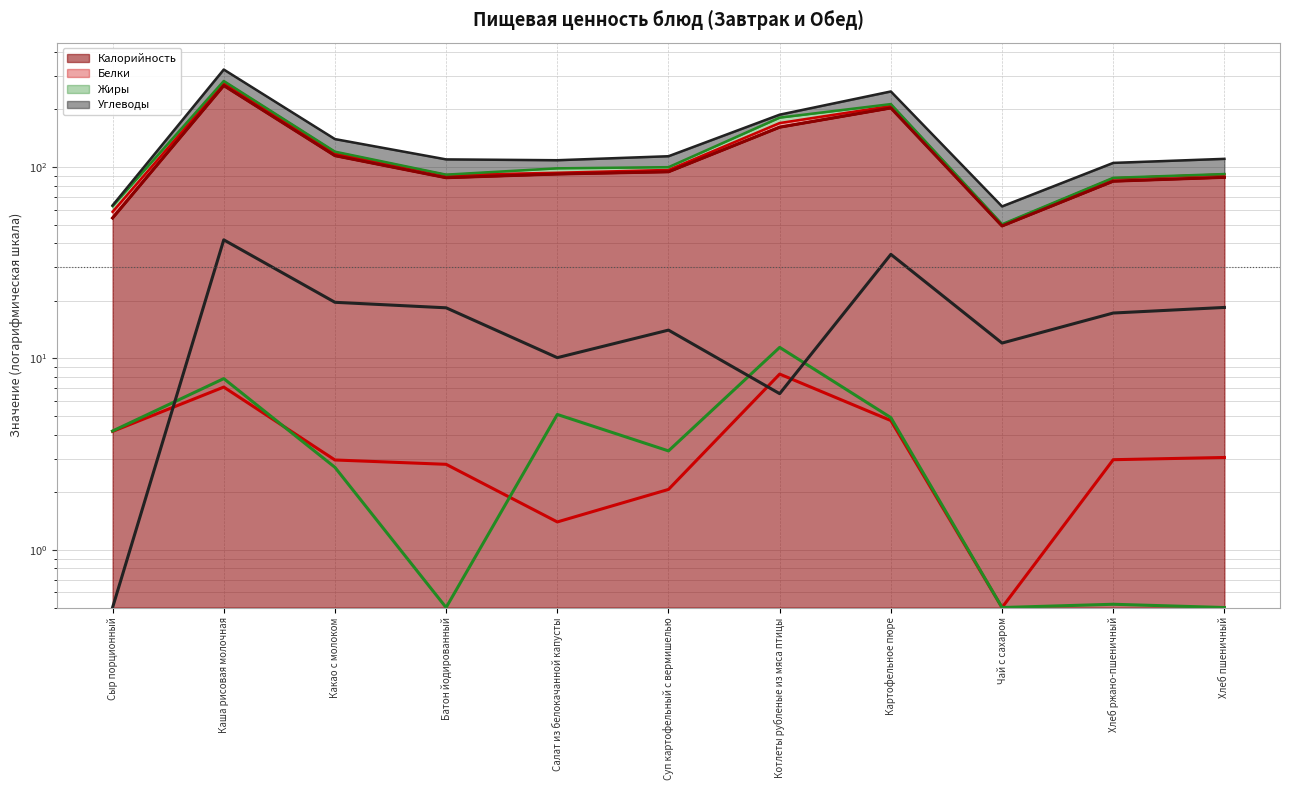

True or false: Углеводы has a value of 0.5 at Сыр порционный.

True